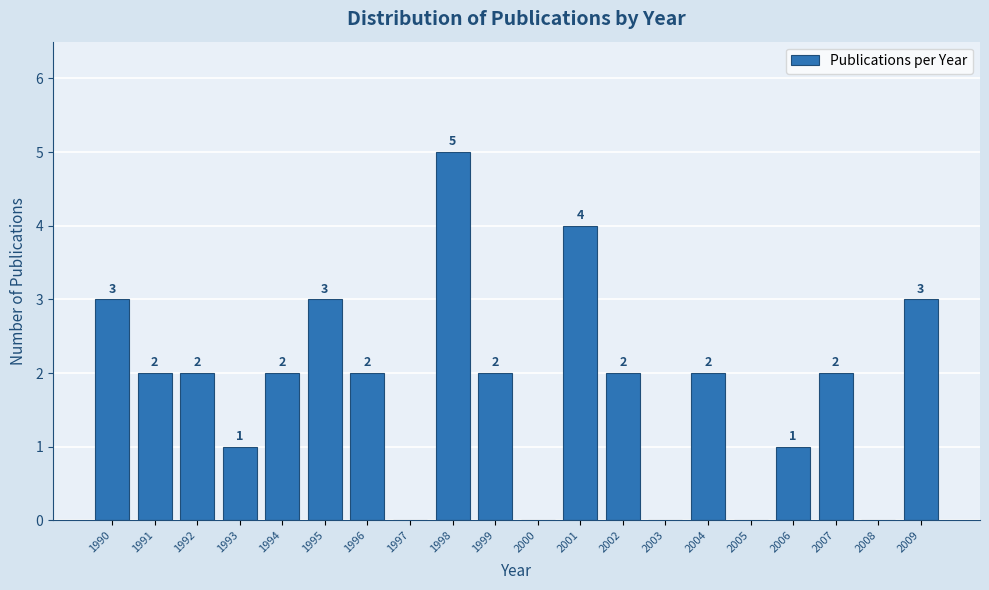

The chart shows a value of 3 at 1995. True or false?

True